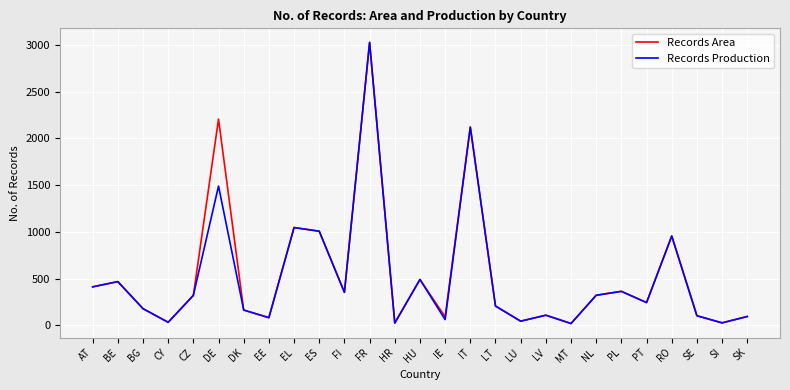

How many interior local valleys does the Records Production series have?

9